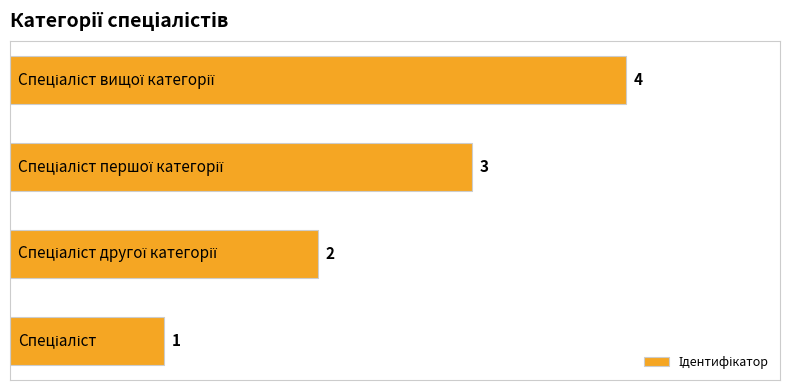

Count the values in the range 2 to 4.

3